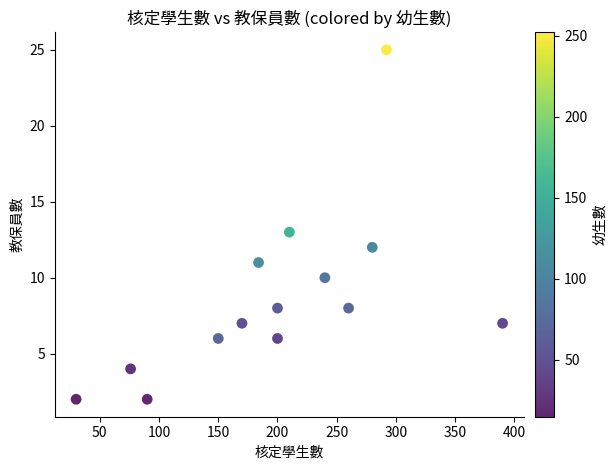

What is the range of X values (max minus min)?

360